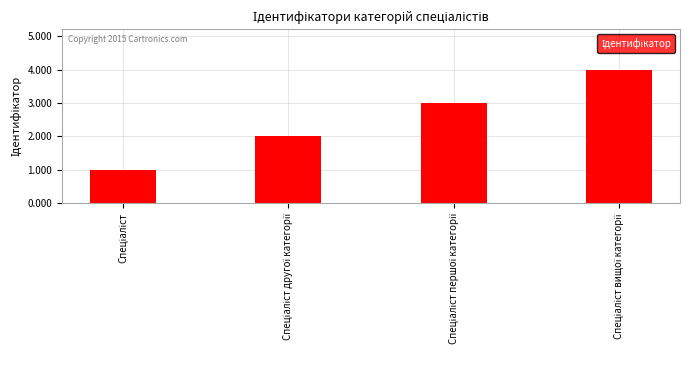

Count the values in the range 2 to 4.

3